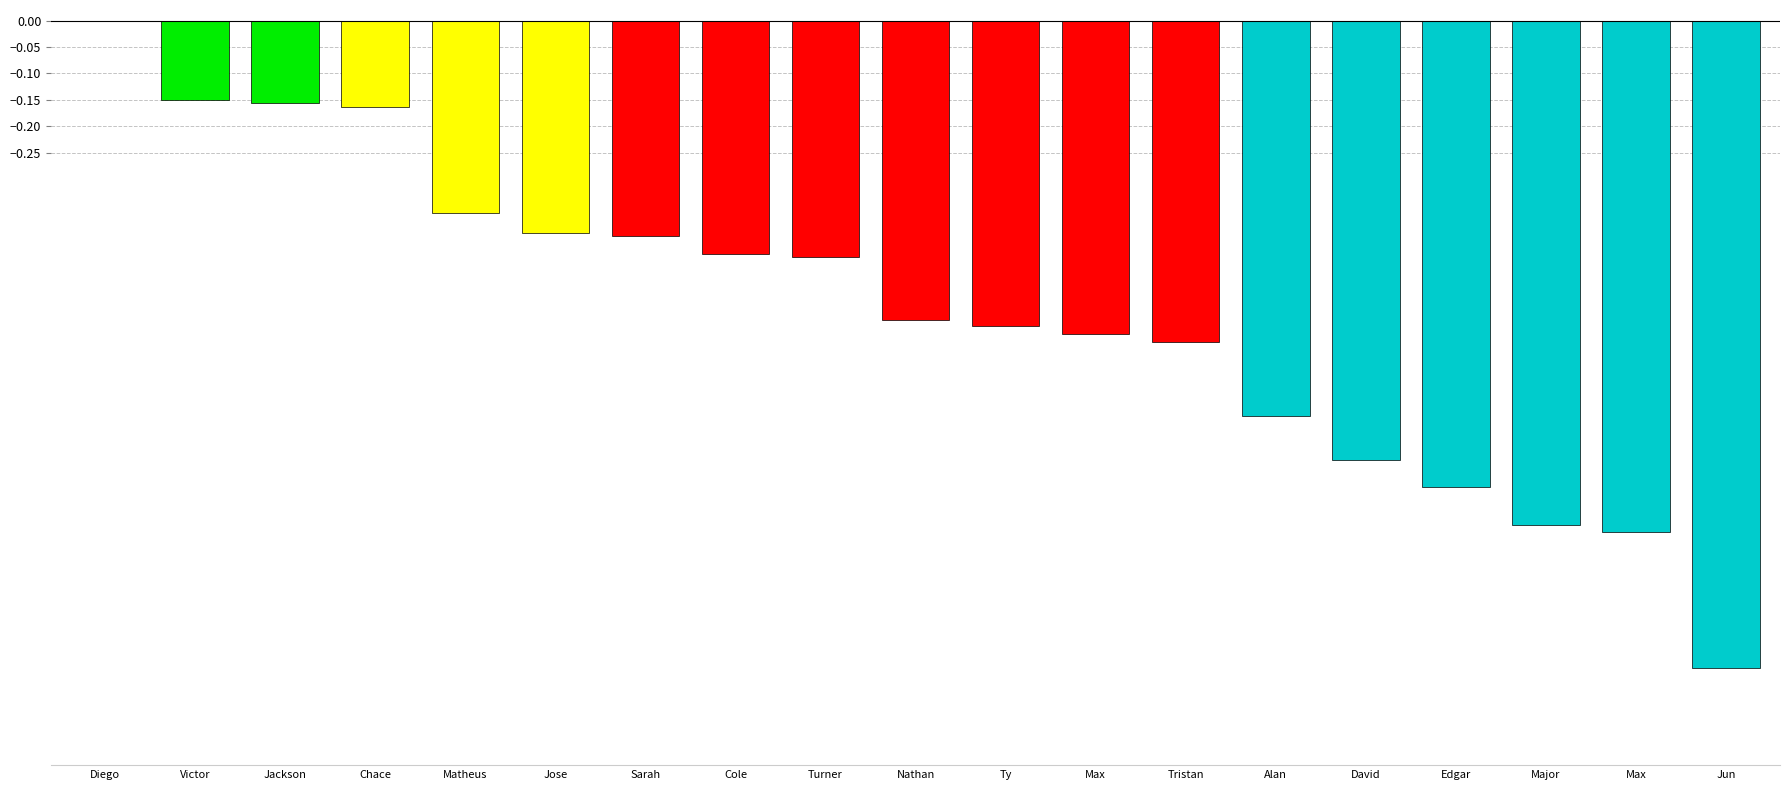

How many categories are shown in the chart?

19